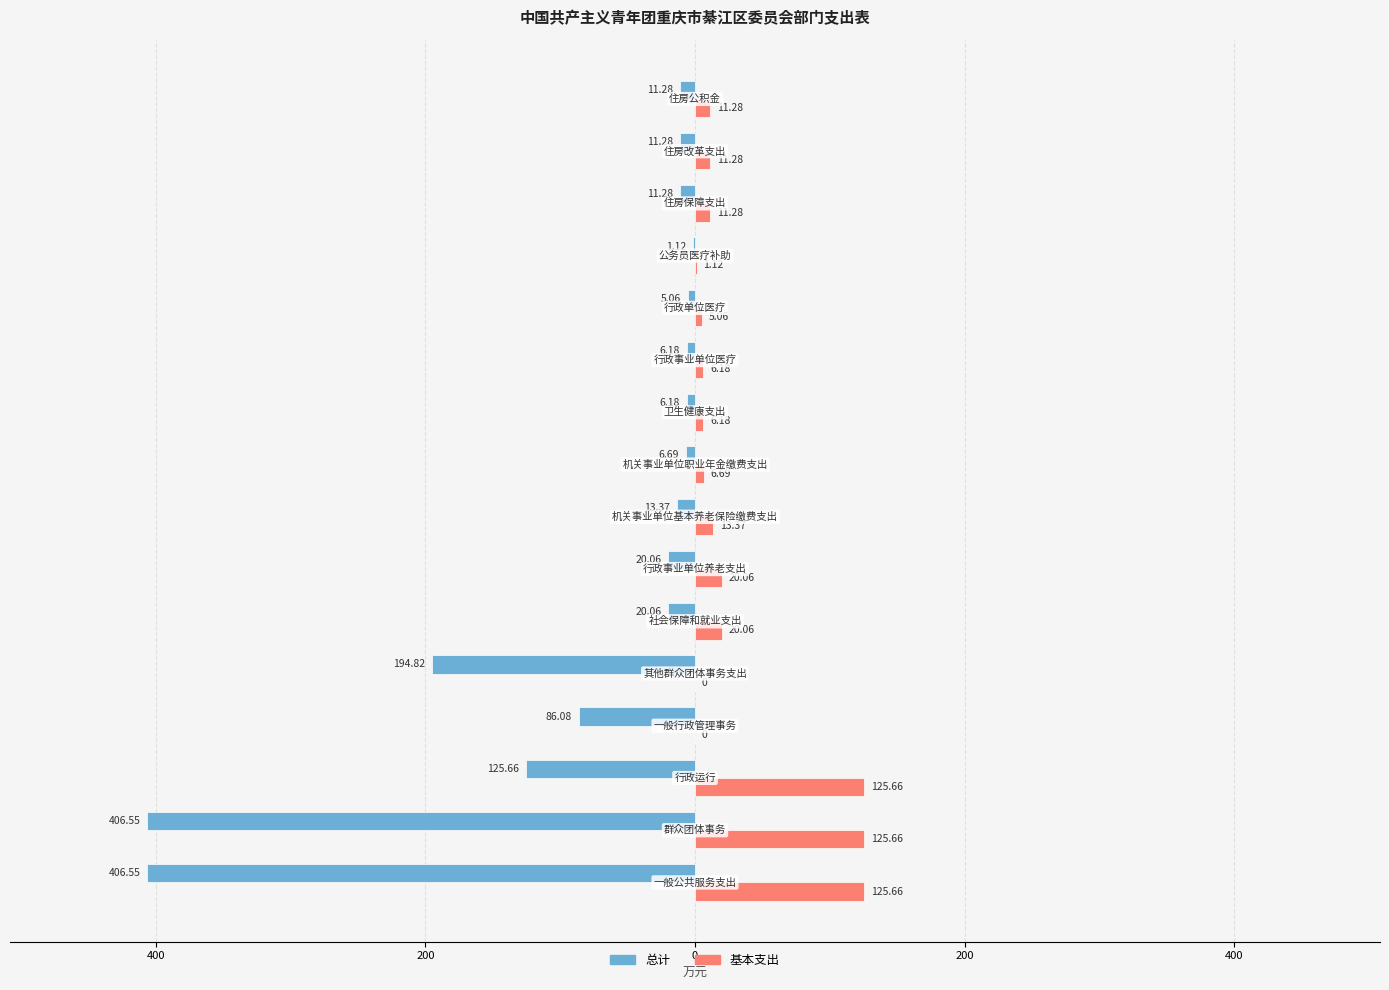

What are all the series names shown in the legend?

总计, 基本支出